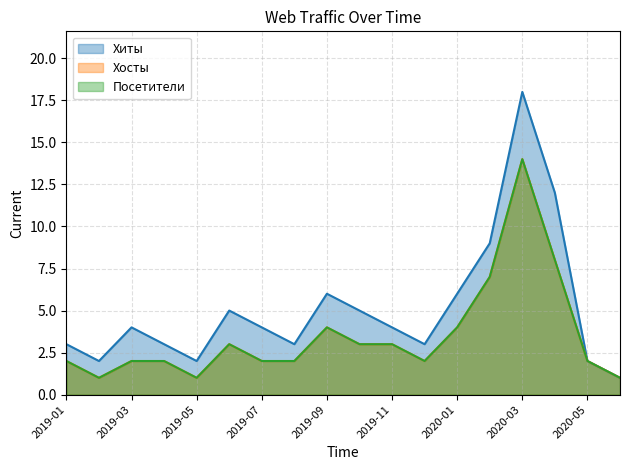

How many lines are shown in the chart?

3